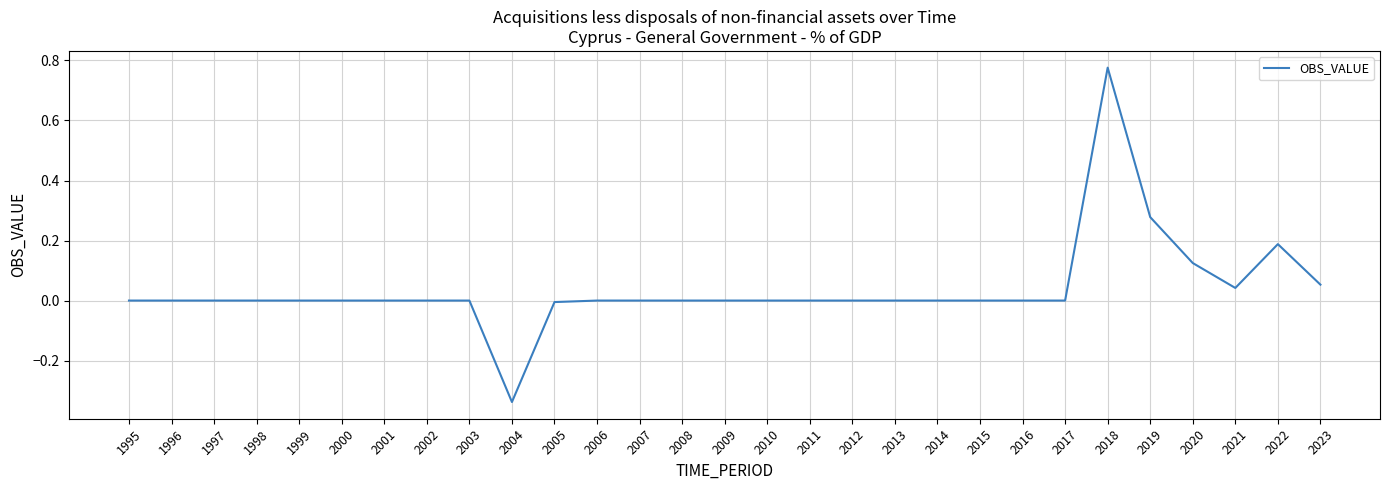

What is the difference between the maximum and minimum values?

1.1